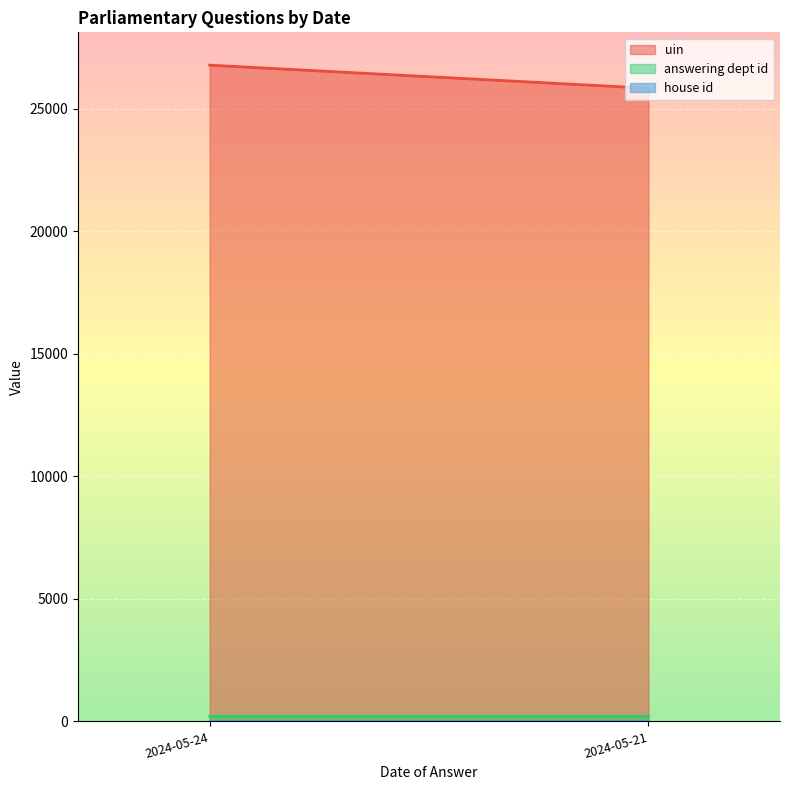

What is the sum of the uin values at 2024-05-24 and 2024-05-24?

53739